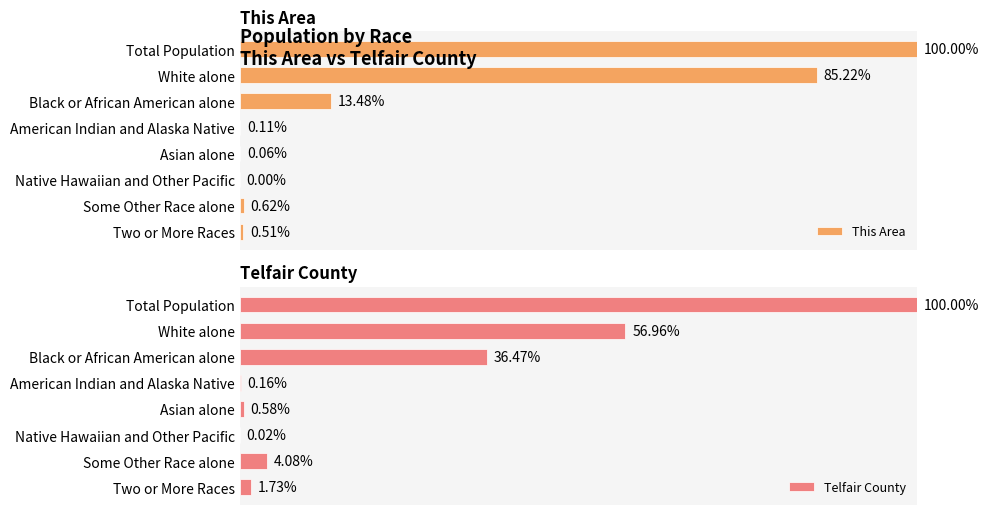

What are all the series names shown in the legend?

This Area, Telfair County